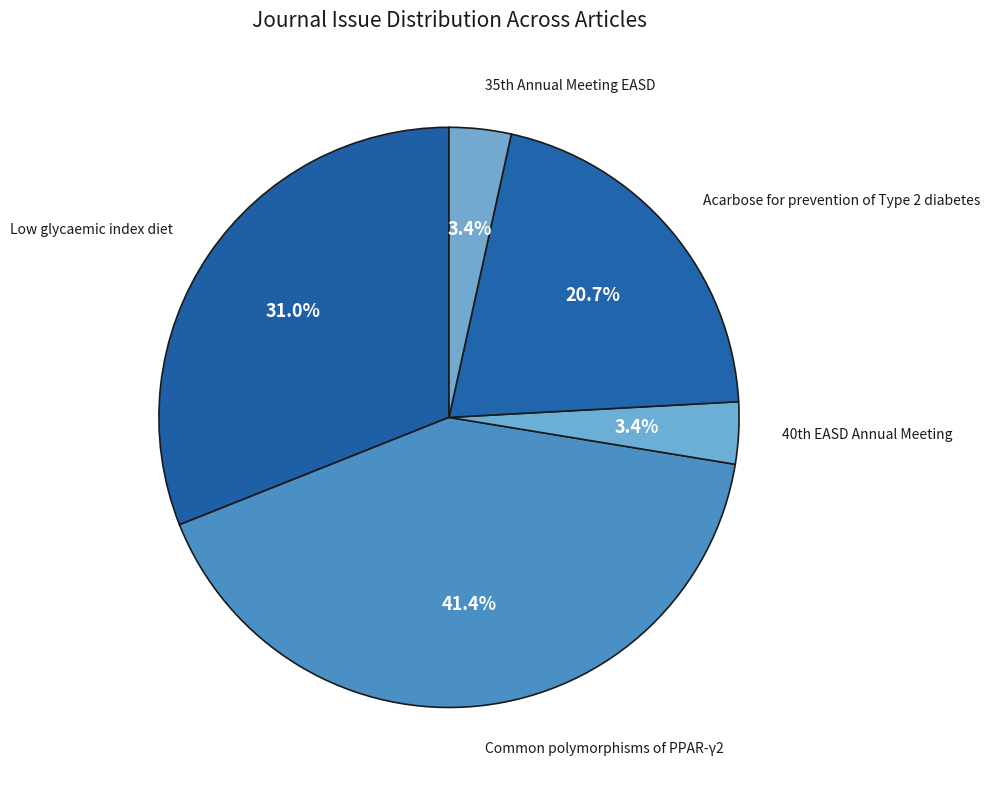

Which category has the biggest portion of the pie?

Common polymorphisms of PPAR-γ2